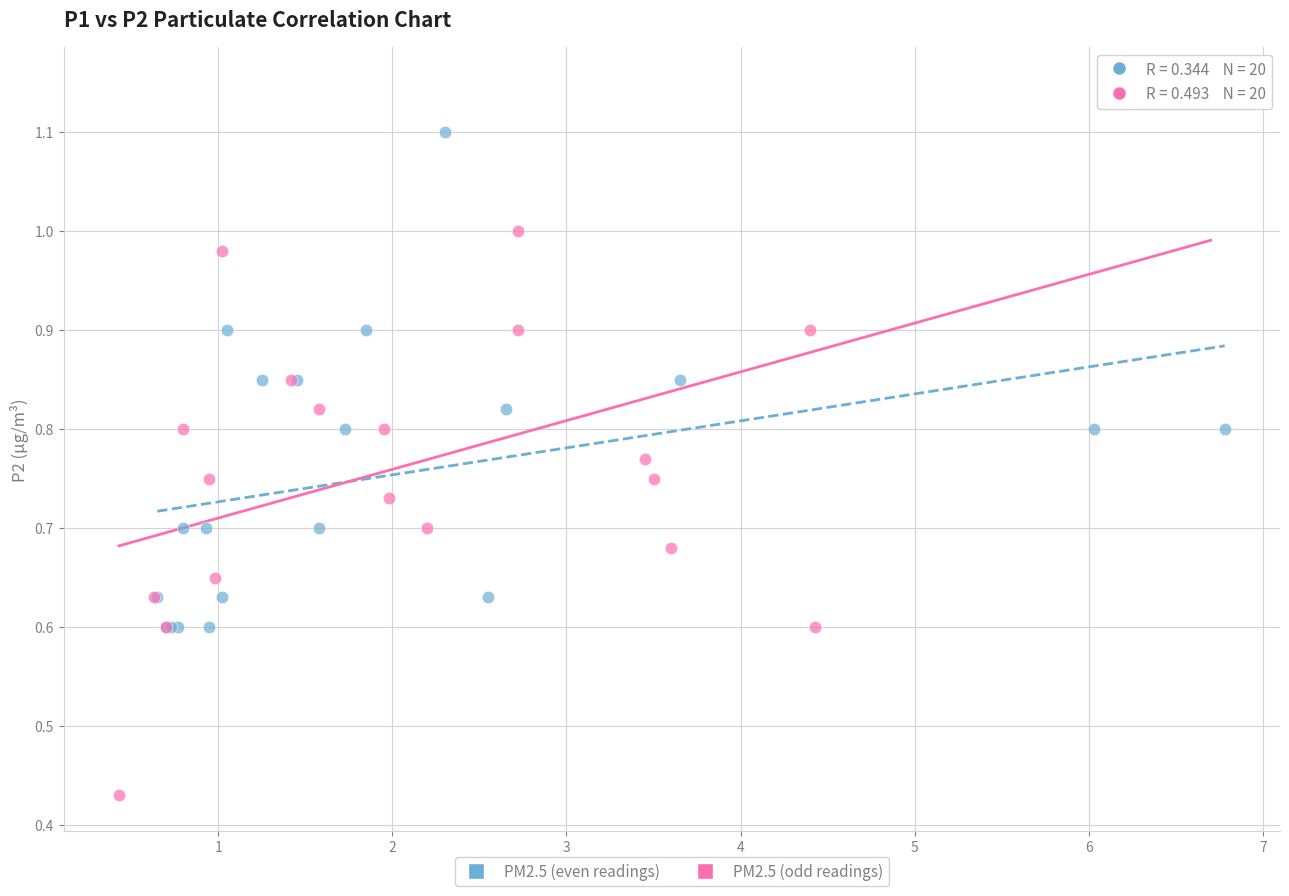

Which series contains the highest Y value?

PM2.5 (odd readings)